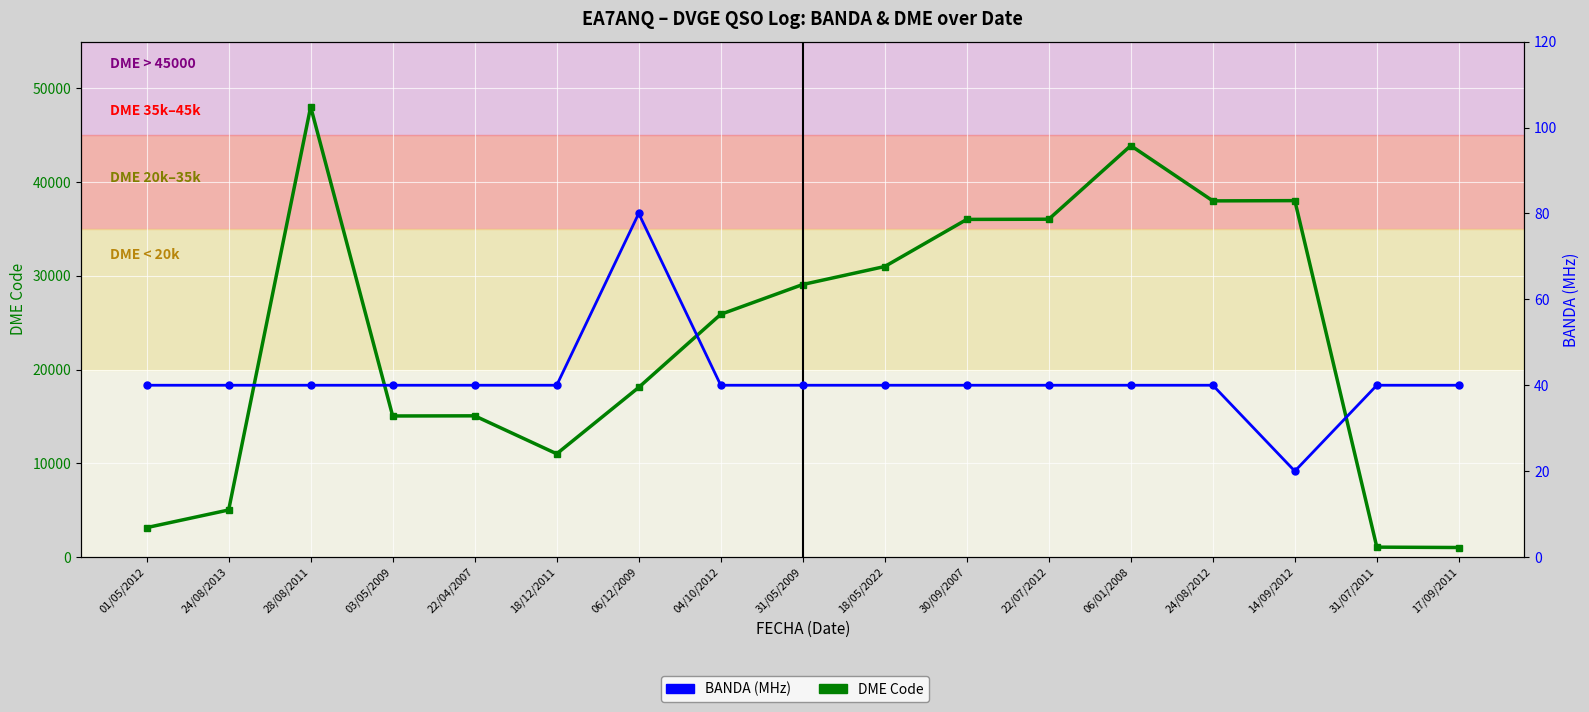

What is the average value of the BANDA series?

41